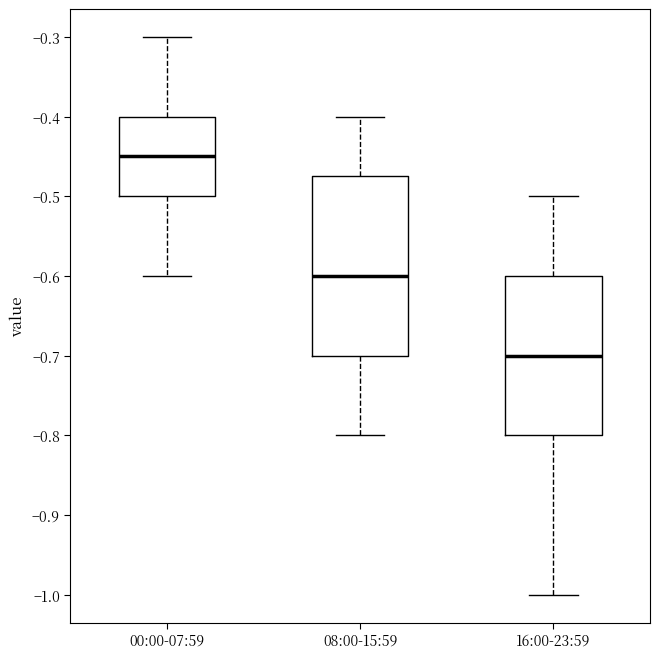

Reading left to right, transcribe this box plot: for each box, give where its median line is, the range the box spans, and where its two whiskers end, as read against the y-axis. The values are not printed on the chart, so give them approximately, as read against the axis.

00:00-07:59: median -0.45, box -0.50 to -0.40, whiskers -0.60 to -0.30
08:00-15:59: median -0.60, box -0.70 to -0.47, whiskers -0.80 to -0.40
16:00-23:59: median -0.70, box -0.80 to -0.60, whiskers -1.00 to -0.50